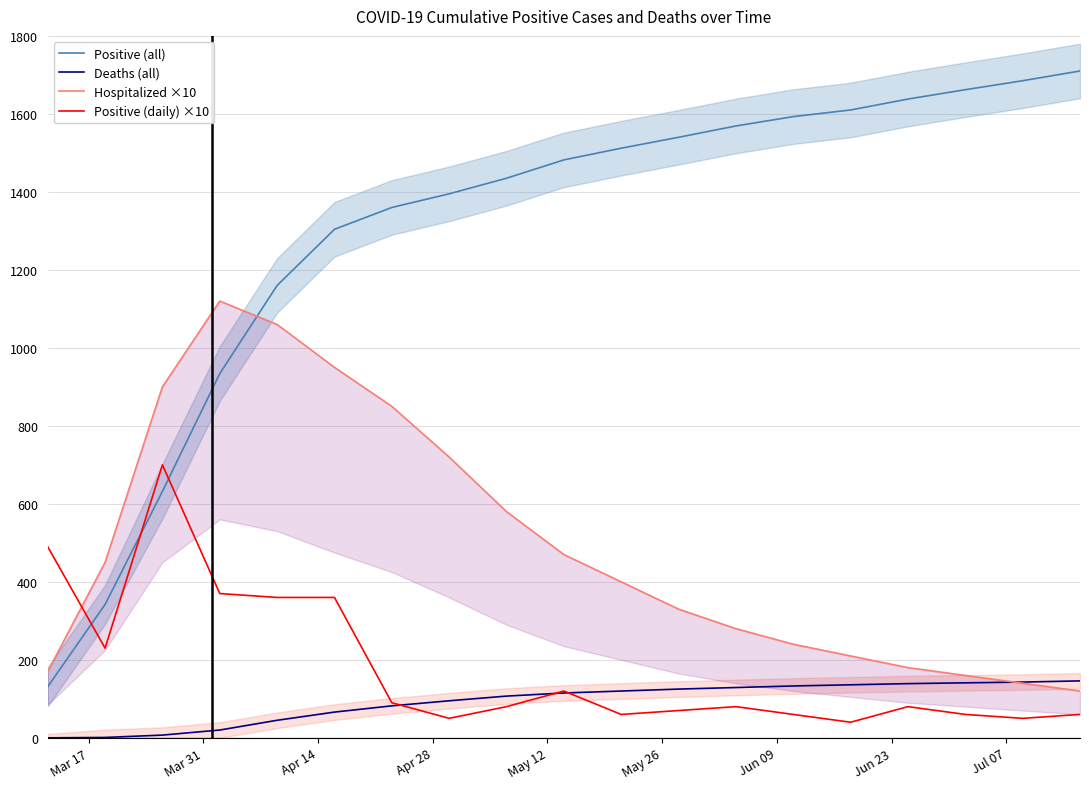

What is the maximum value for Positive (all)?

1710